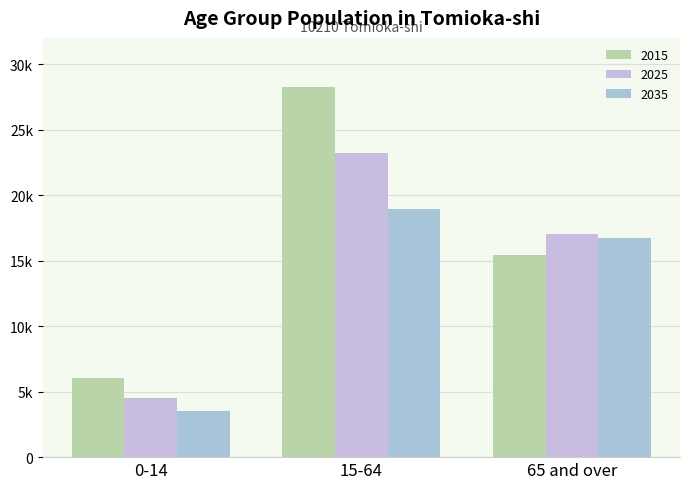

What is the total value across all series at 0-14?

14045